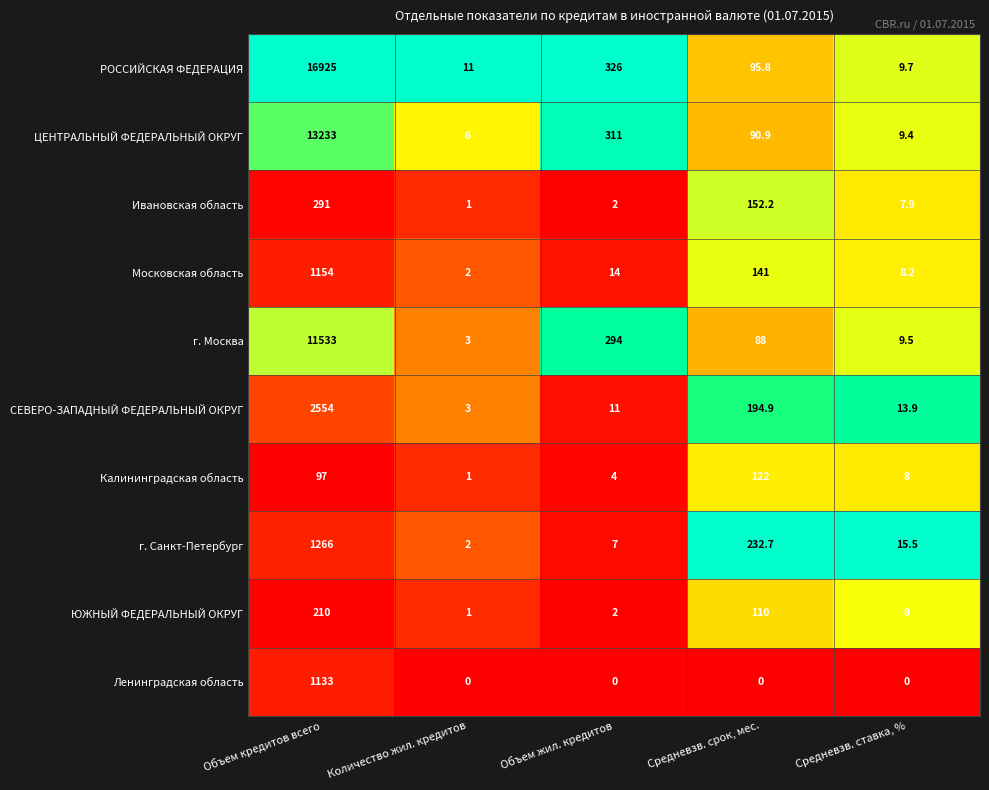

Rank the series by their maximum value, from lowest to highest.

Калининградская область, ЮЖНЫЙ ФЕДЕРАЛЬНЫЙ ОКРУГ, Ивановская область, Ленинградская область, Московская область, г. Санкт-Петербург, СЕВЕРО-ЗАПАДНЫЙ ФЕДЕРАЛЬНЫЙ ОКРУГ, г. Москва, ЦЕНТРАЛЬНЫЙ ФЕДЕРАЛЬНЫЙ ОКРУГ, РОССИЙСКАЯ ФЕДЕРАЦИЯ